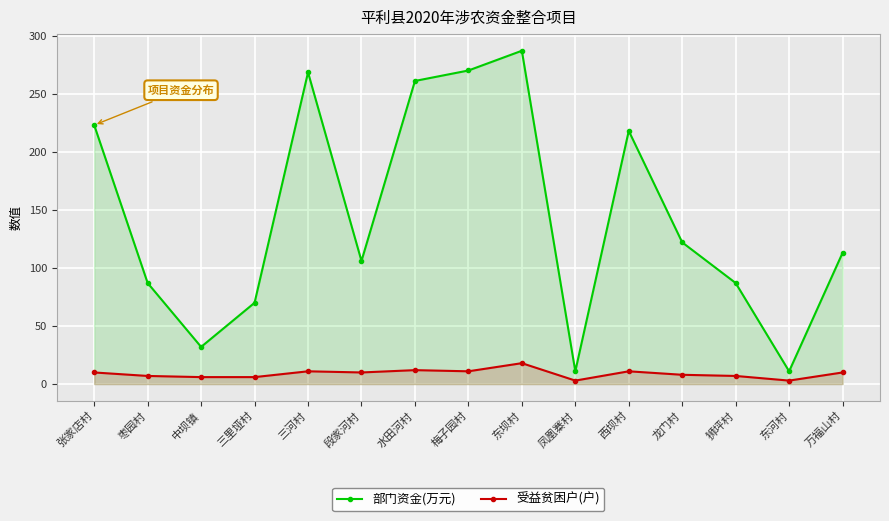

How many data points in 受益贫困户(户) are above 10?

5